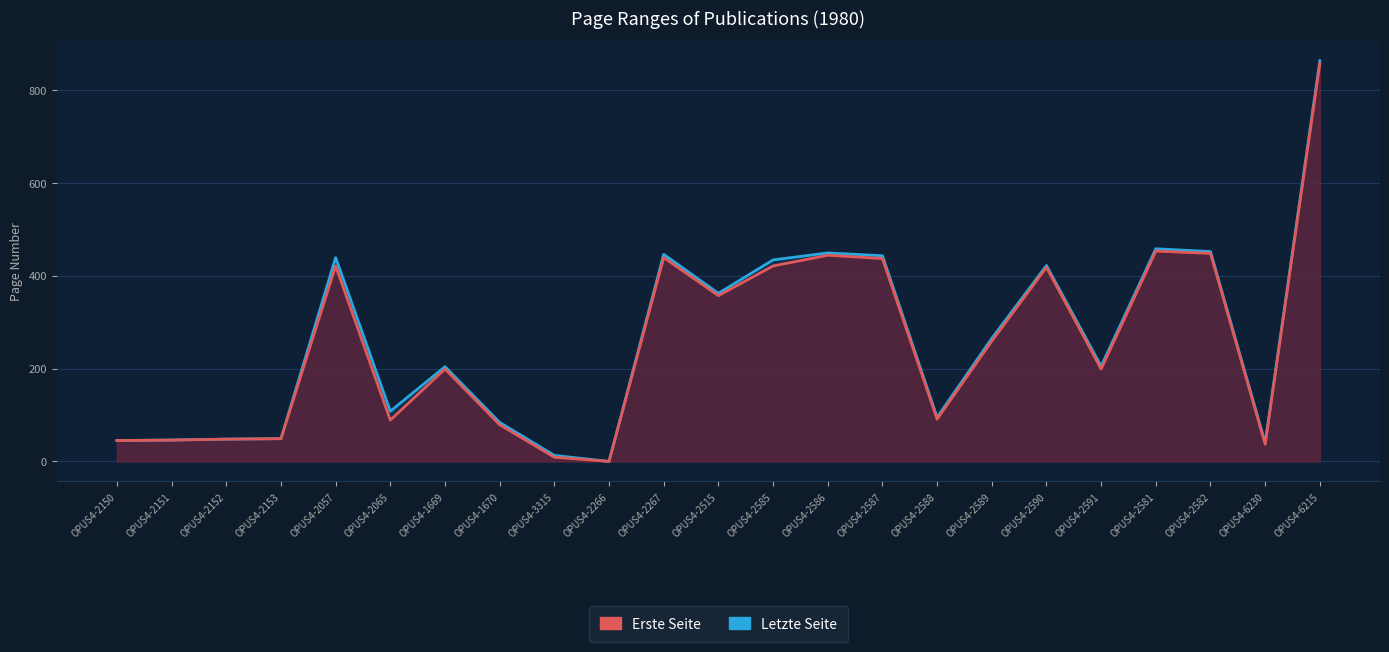

What are all the series names shown in the legend?

Letzte Seite, Erste Seite